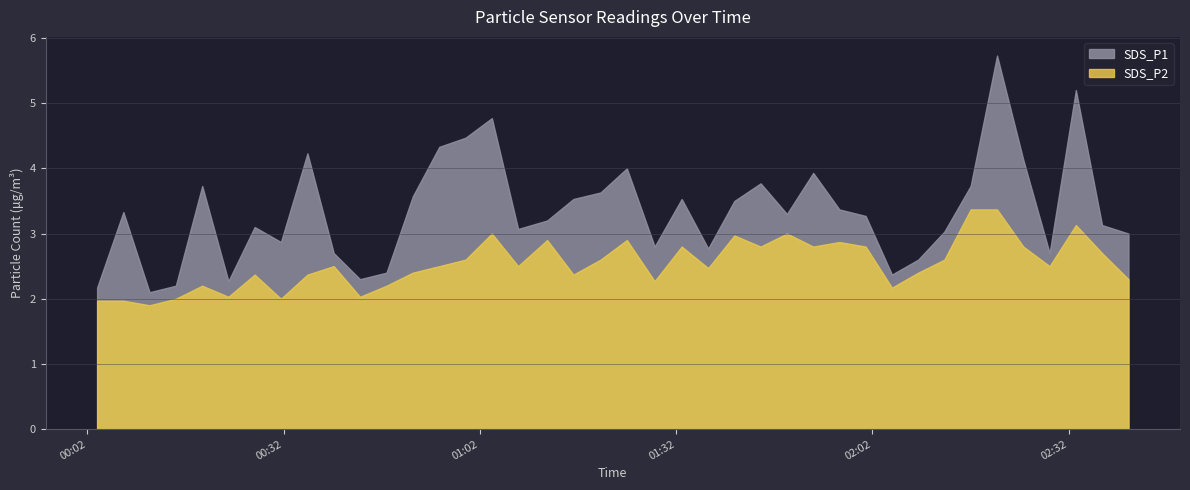

What is the highest value of the SDS_P1 series?

5.7